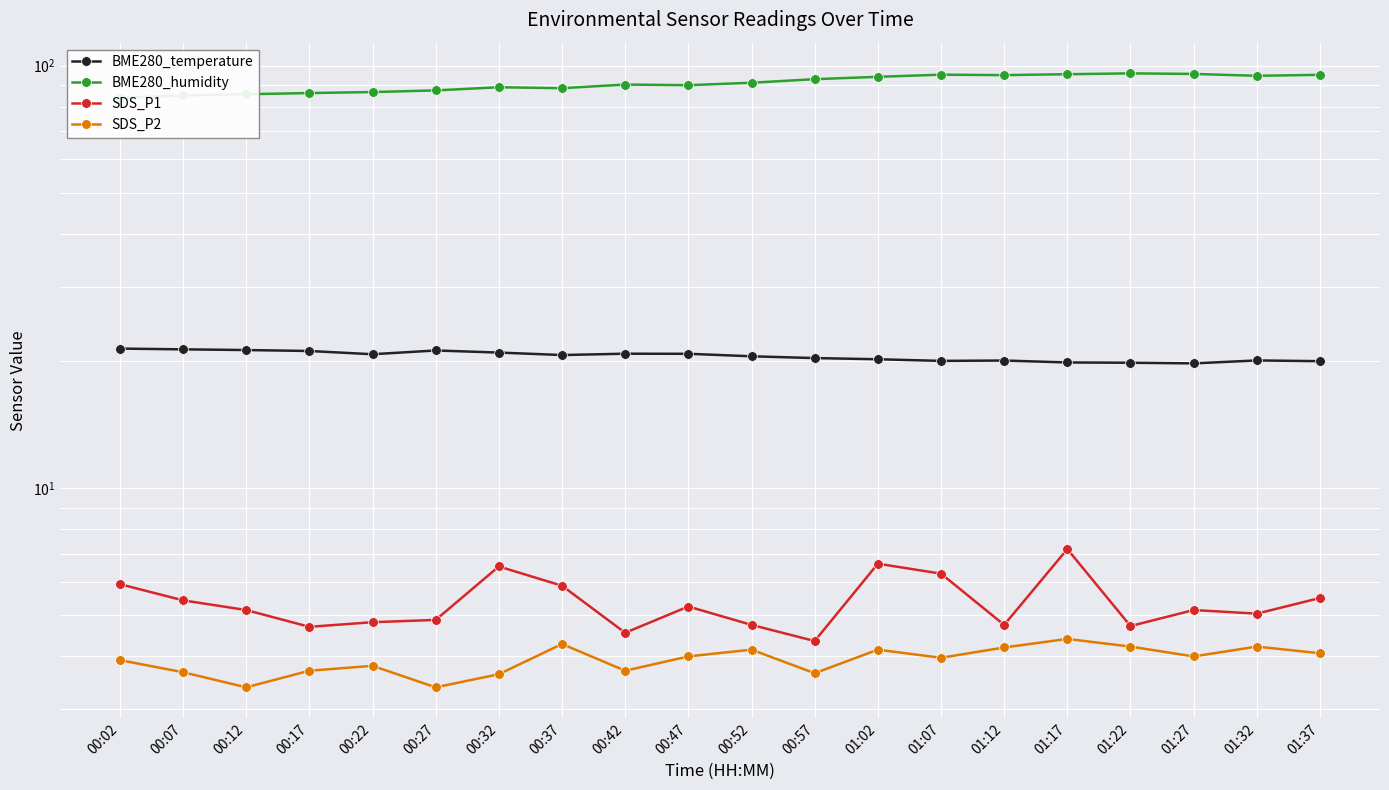

At 01:22, list the series in order from largest to smallest.

BME280_humidity, BME280_temperature, SDS_P1, SDS_P2